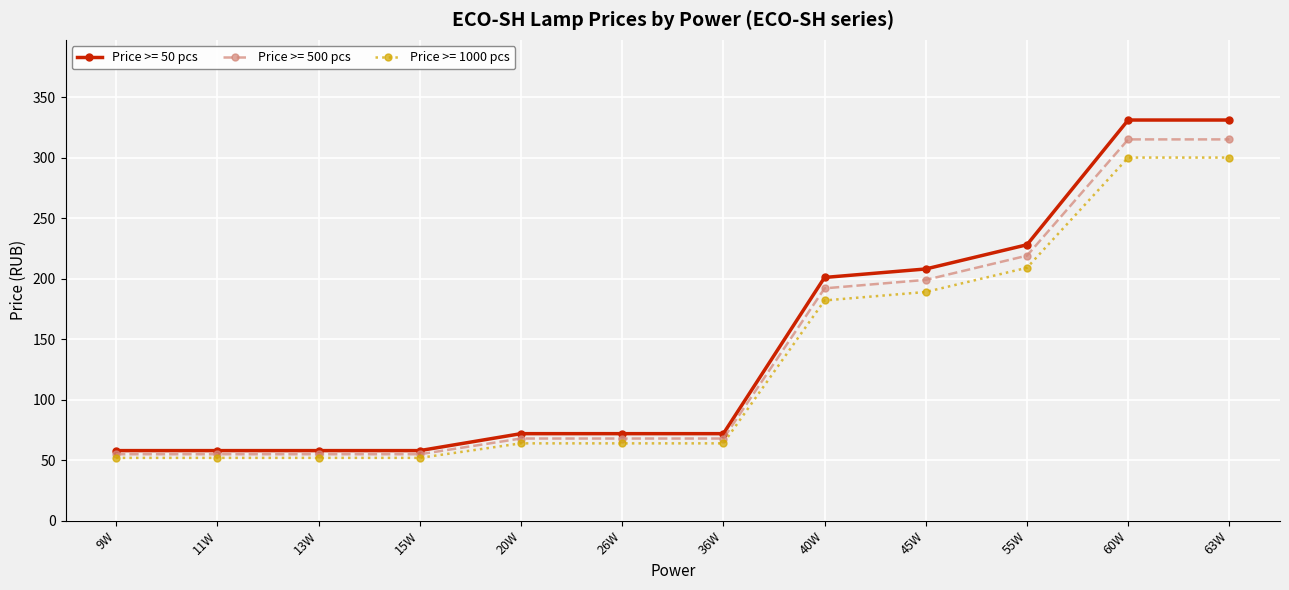

How many distinct data groups are displayed?

3